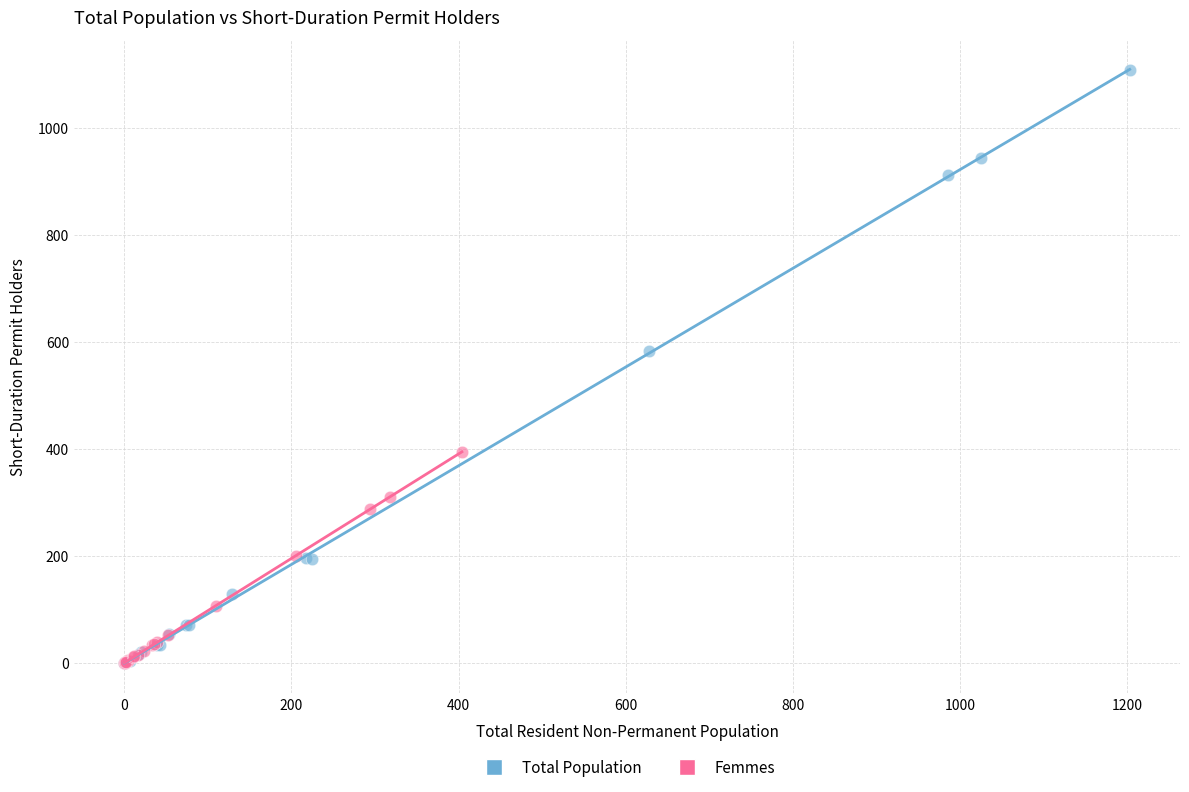

Which series has the largest Y range (max minus min)?

Total Population